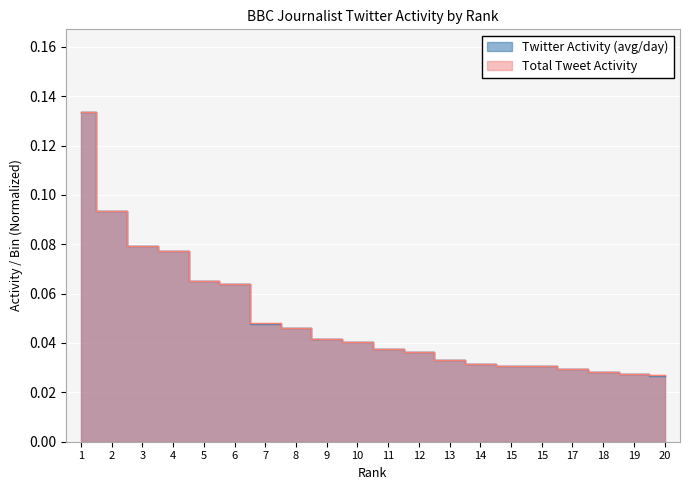

Reading left to right, what are all the values shown in this chart?

Twitter Activity (avg/day): 0.1	0.1	0.1	0.1	0.1	0.1	0.0	0.0	0.0	0.0	0.0	0.0	0.0	0.0	0.0	0.0	0.0	0.0	0.0	0.0
Total Tweet Activity (normalized): 0.1	0.1	0.1	0.1	0.1	0.1	0.0	0.0	0.0	0.0	0.0	0.0	0.0	0.0	0.0	0.0	0.0	0.0	0.0	0.0